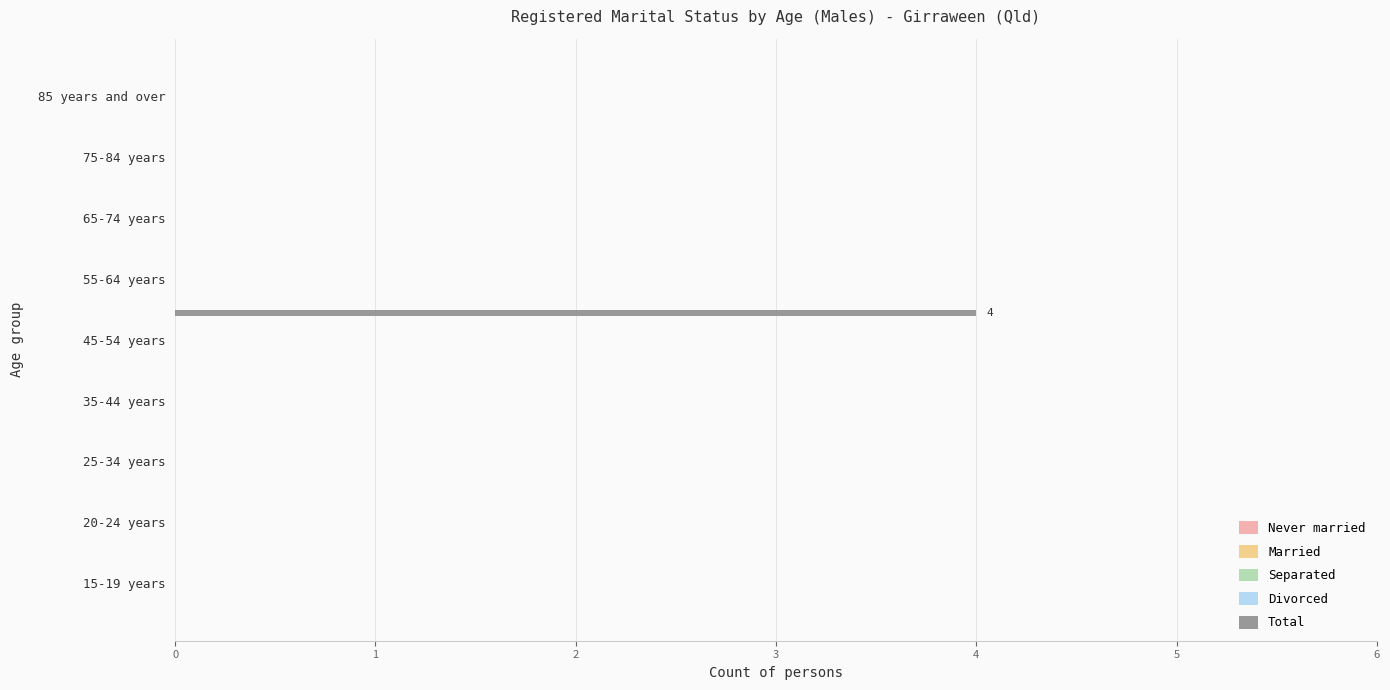

What is the sum of all values?

4